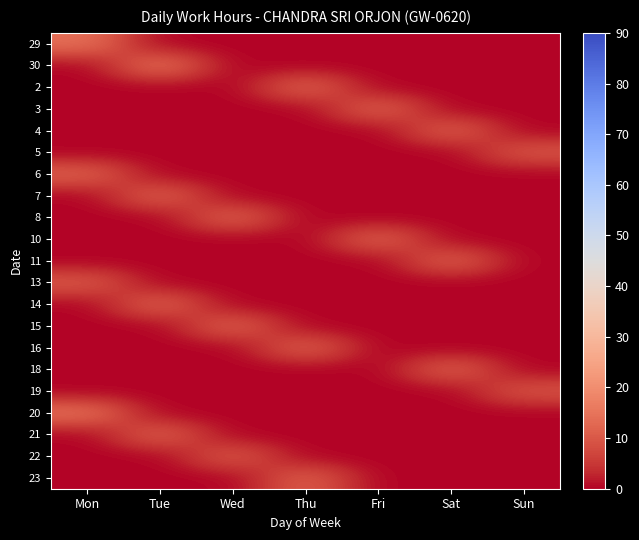

At how many categories does at least one series exceed 1?

7